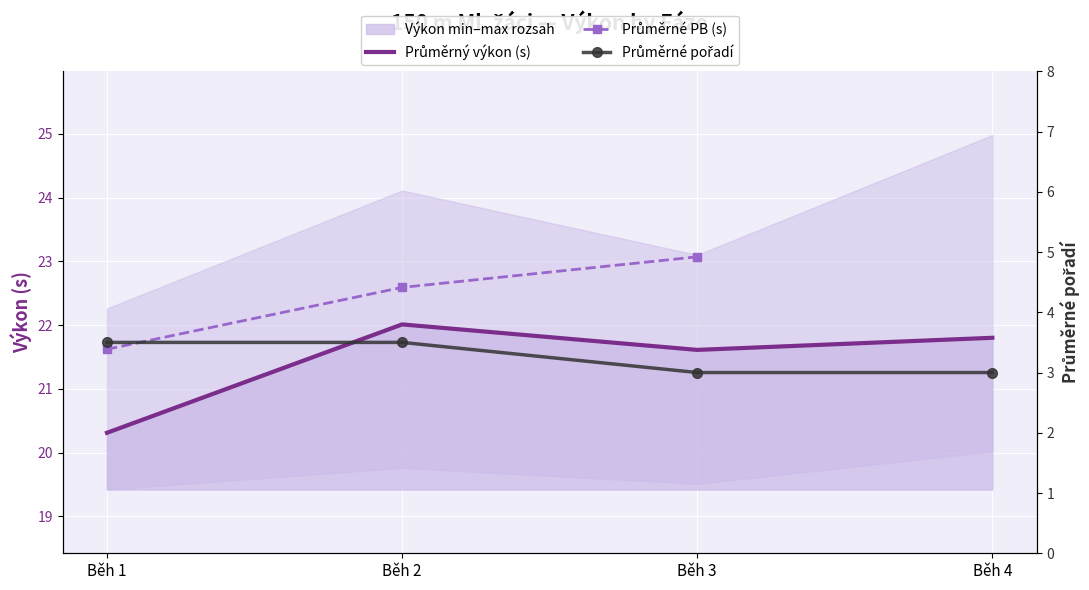

Between Běh 2 and Běh 1, which is larger?

Běh 2